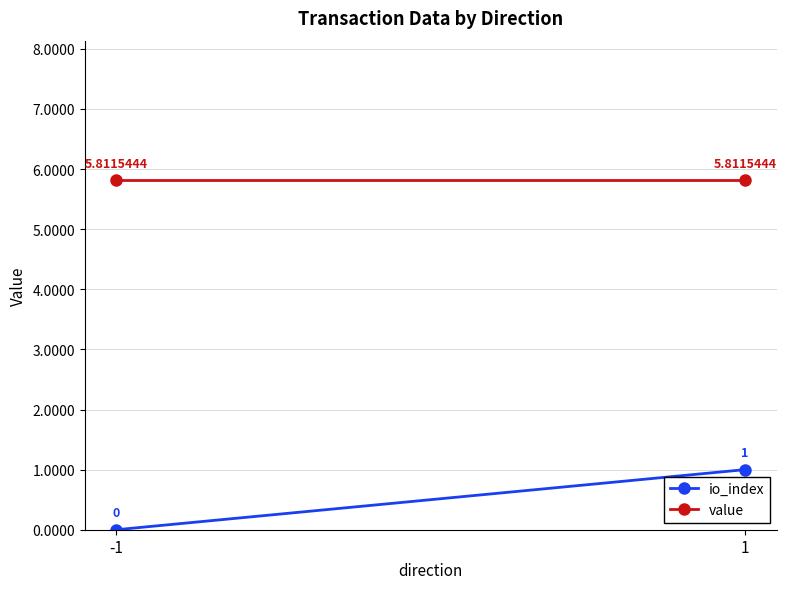

What is the maximum value for value?

5.8